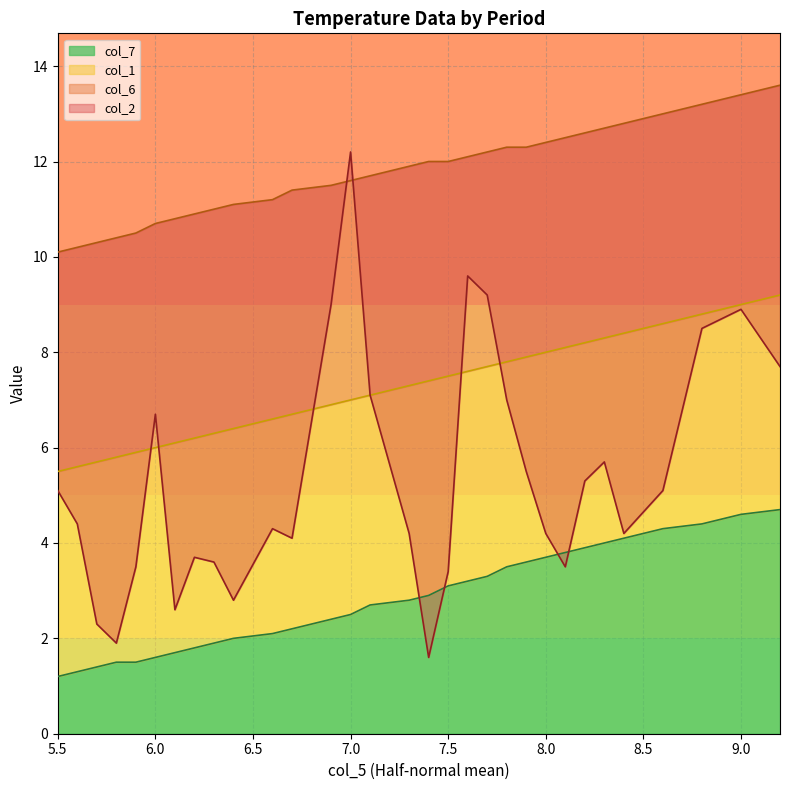

The col_7 series shows 5.4 at 8.0. True or false?

False